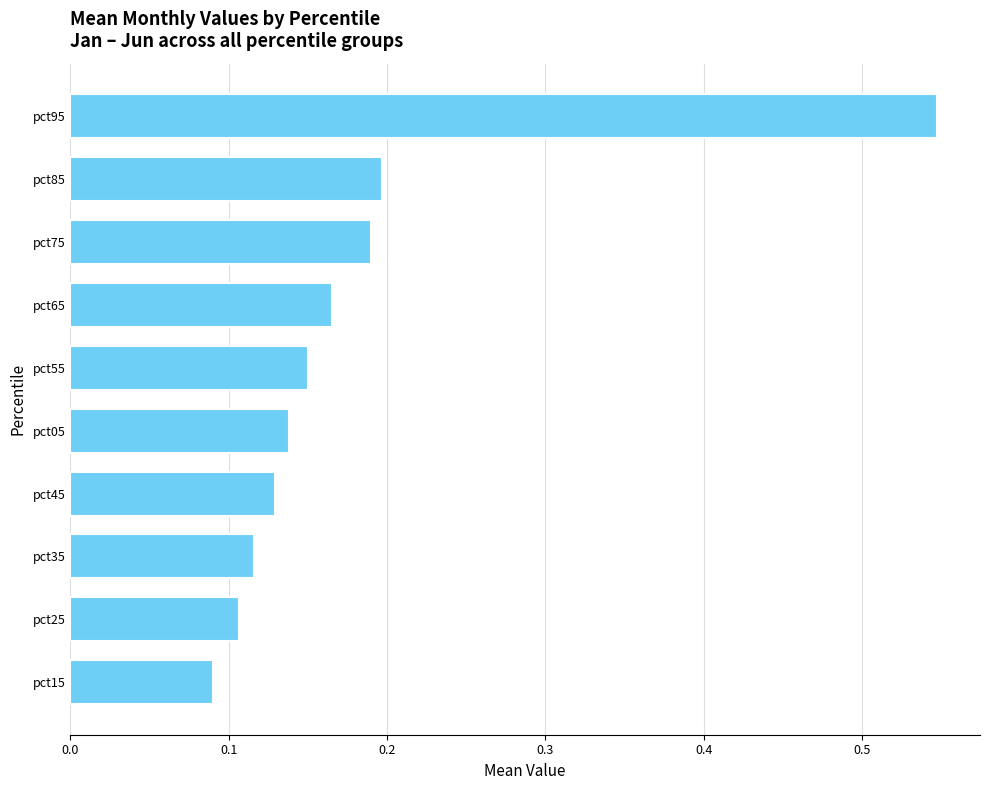

The value at pct95 is 0.3. True or false?

False